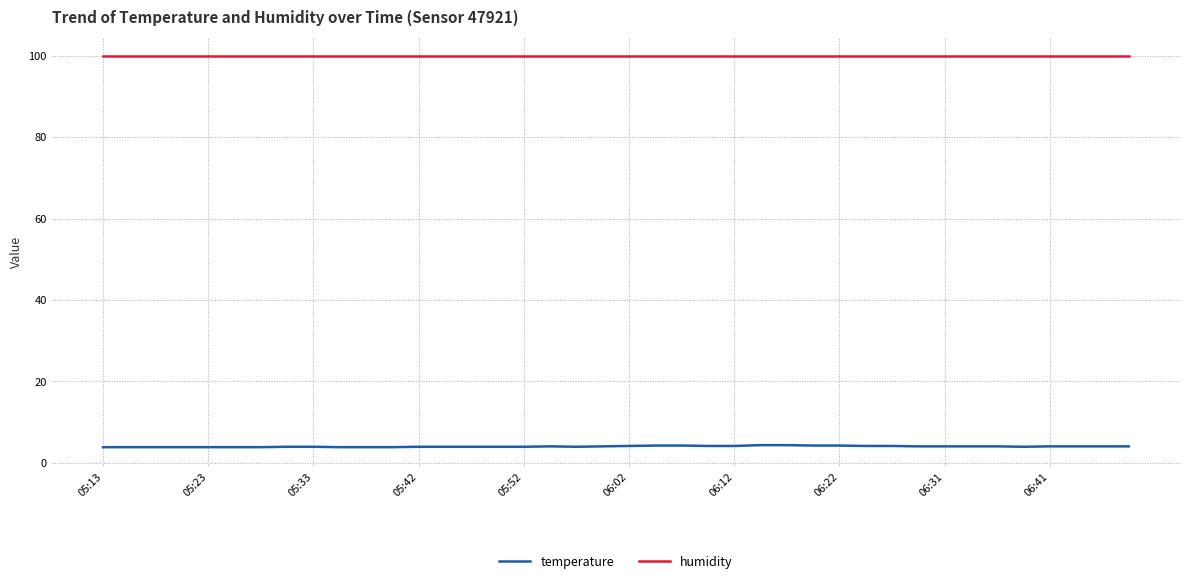

Does the chart have visible grid lines?

Yes